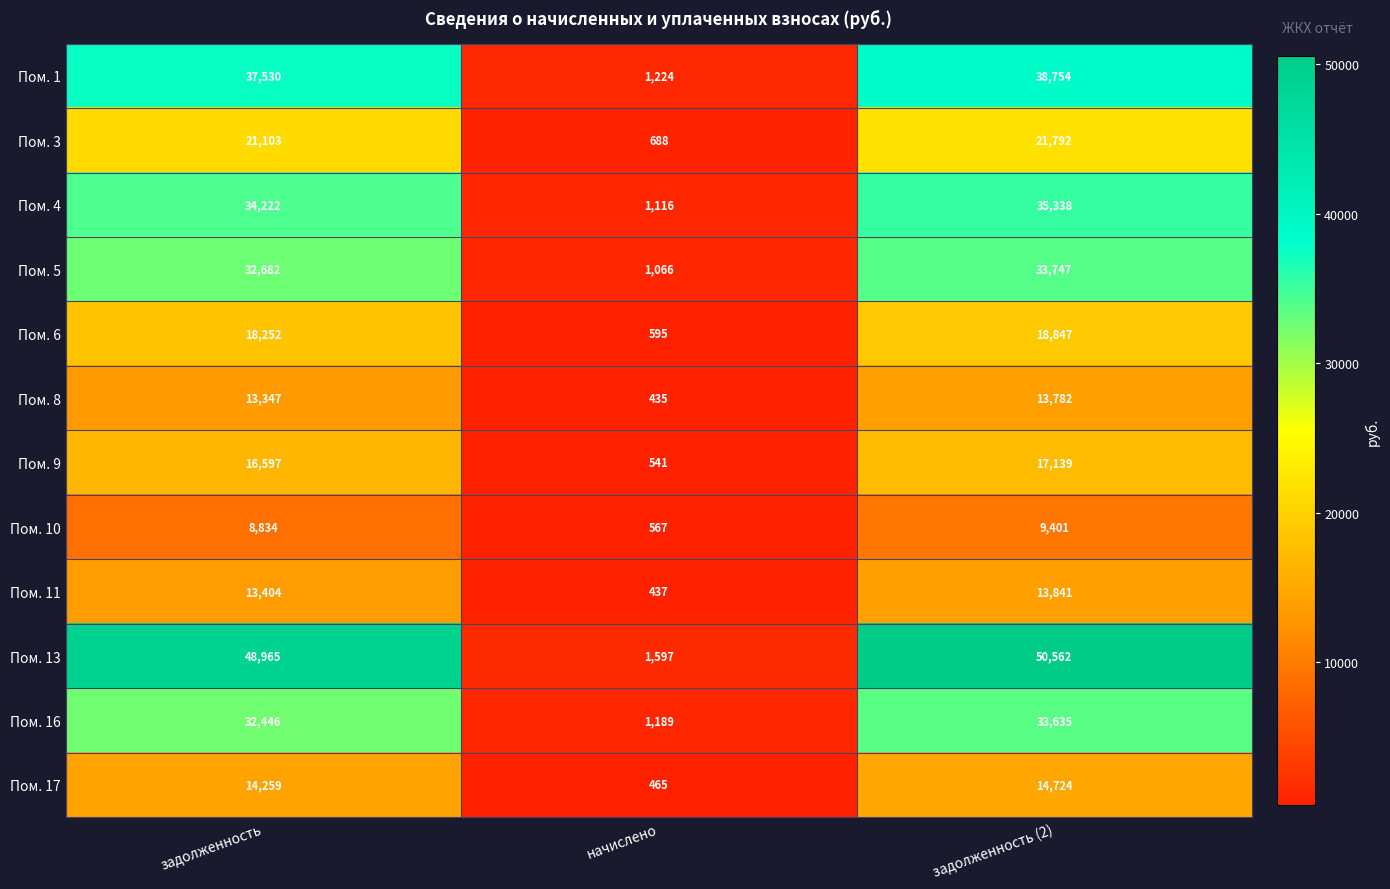

Which series has the largest range (max minus min)?

Пом. 13